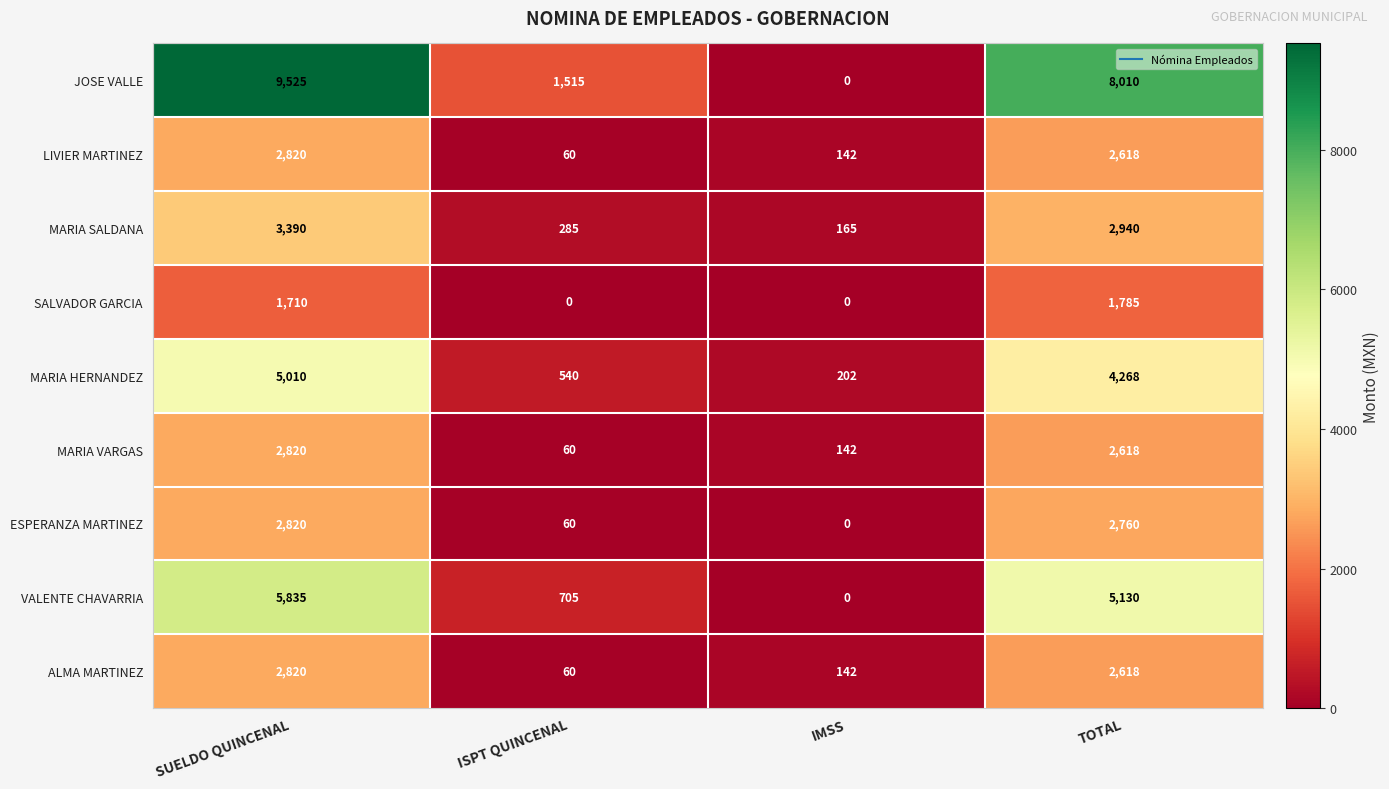

At which category does the chart reach its peak across all series?

SUELDO QUINCENAL